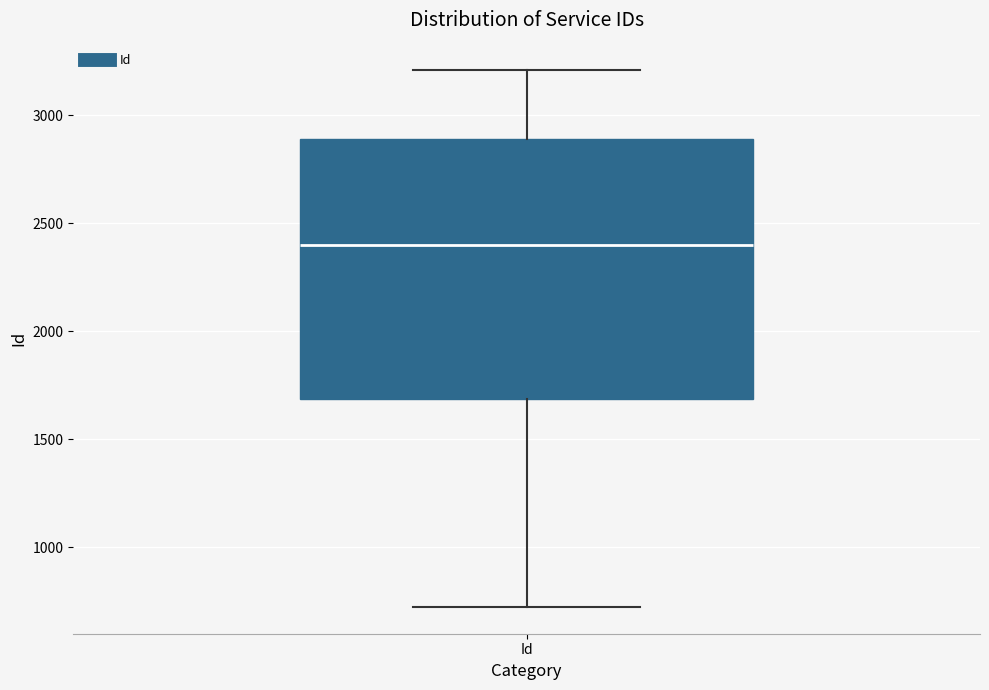

Where is the upper edge of the box for Id on the y-axis? The values are not printed on the chart, so give them approximately, as read against the axis.

2900